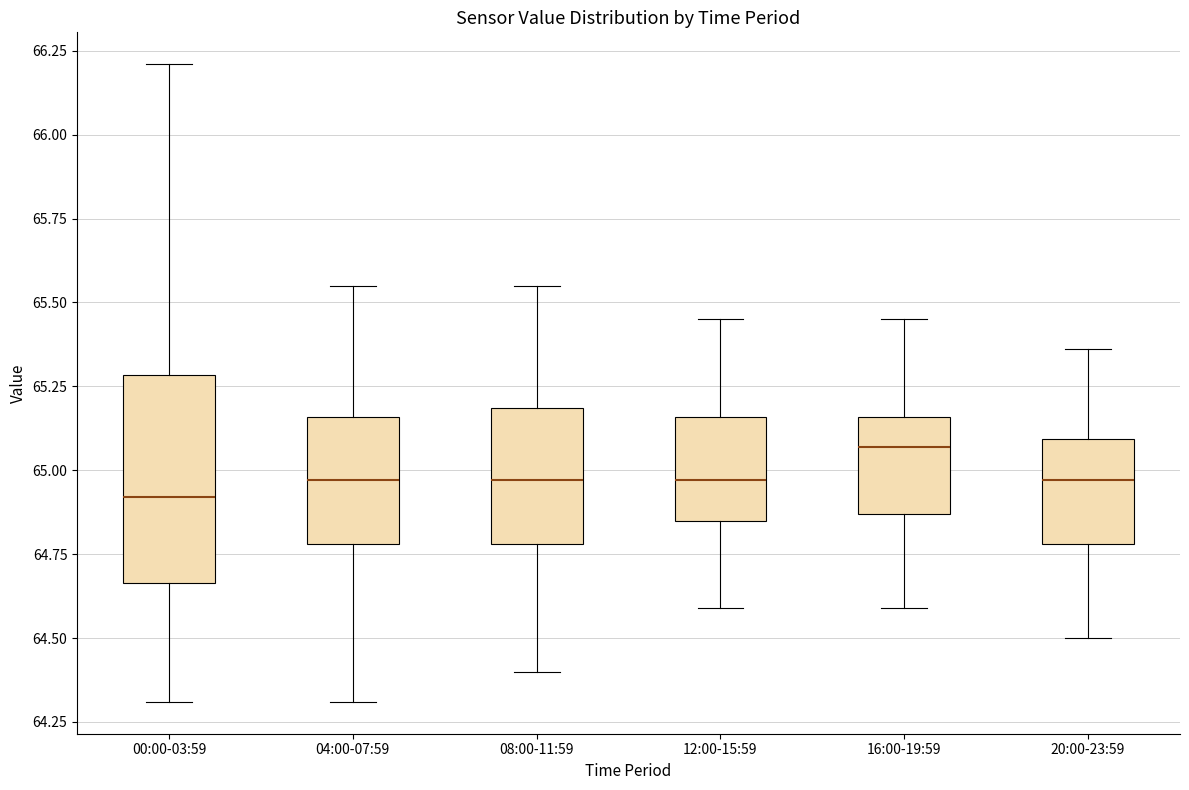

Reading left to right, read every box against the y-axis: the position of its median line, the range the box covers, and the ends of its whiskers. The values are not printed on the chart, so give them approximately, as read against the axis.

00:00-03:59: median 64.90, box 64.65 to 65.30, whiskers 64.30 to 66.20
04:00-07:59: median 64.95, box 64.80 to 65.15, whiskers 64.30 to 65.55
08:00-11:59: median 64.95, box 64.80 to 65.20, whiskers 64.40 to 65.55
12:00-15:59: median 64.95, box 64.85 to 65.15, whiskers 64.60 to 65.45
16:00-19:59: median 65.05, box 64.85 to 65.15, whiskers 64.60 to 65.45
20:00-23:59: median 64.95, box 64.80 to 65.10, whiskers 64.50 to 65.35